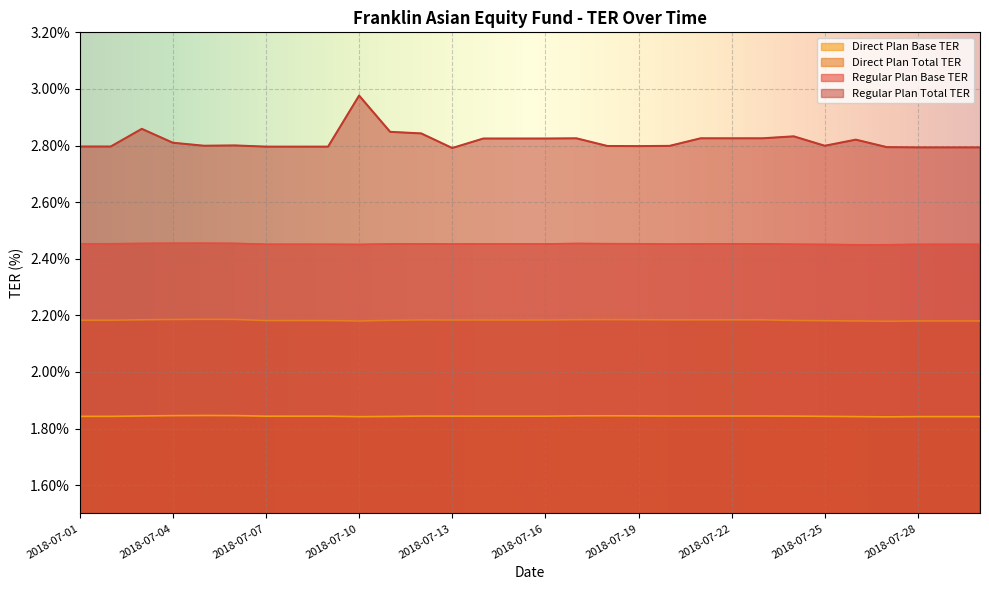

How many Regular Plan Total TER values are between 0 and 1?

30